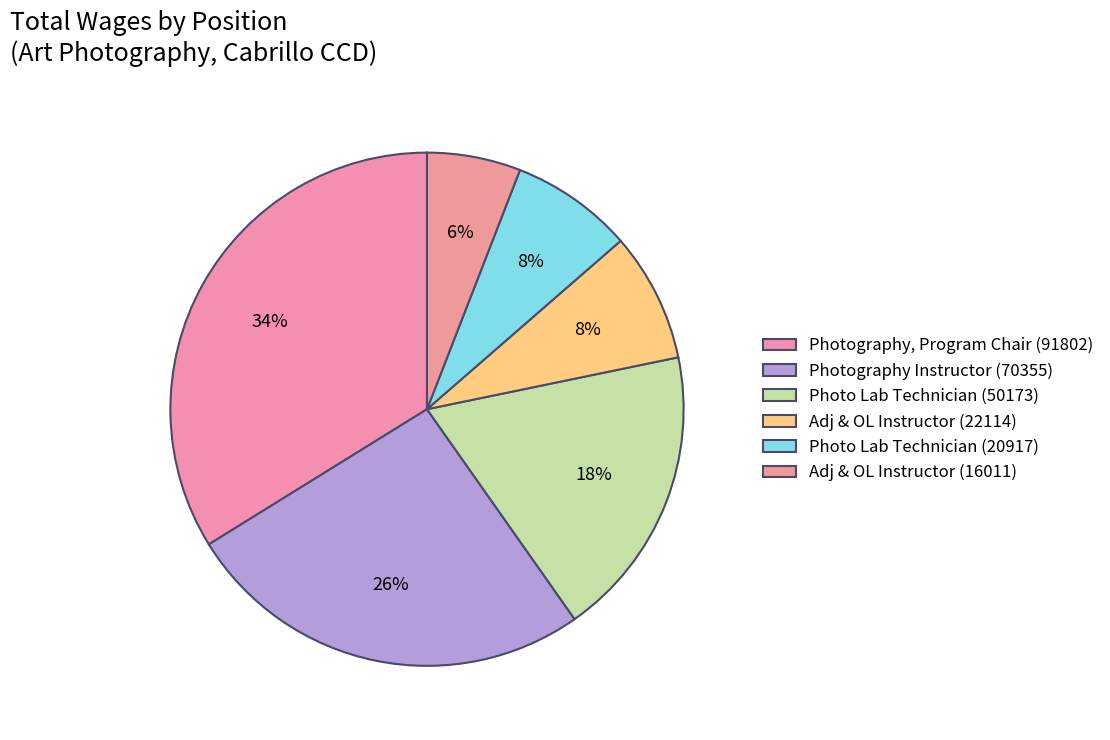

Count the number of slices in the pie.

6